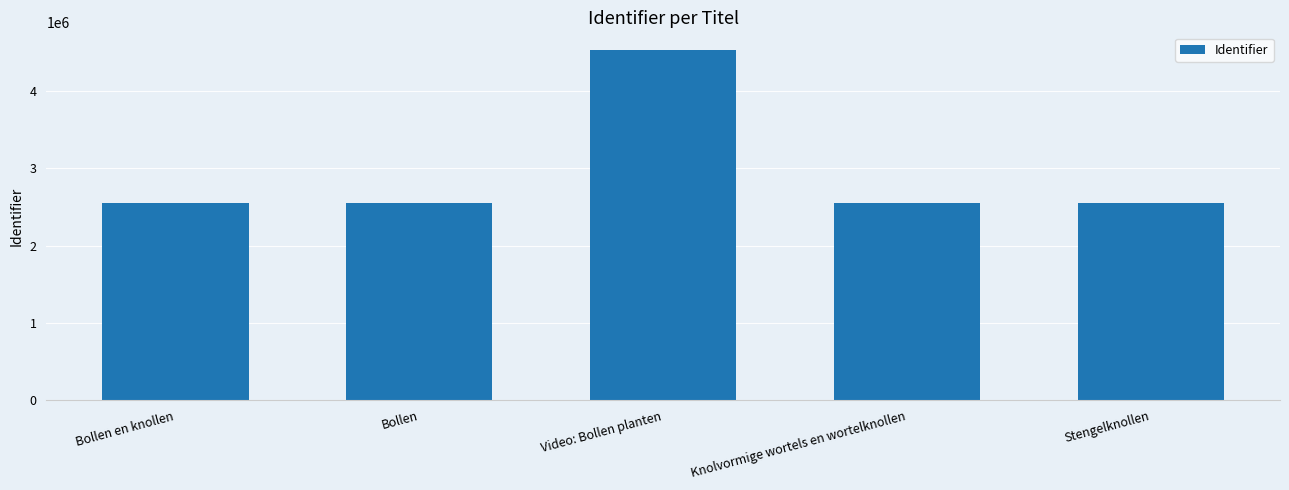

What position from the right is Bollen?

4